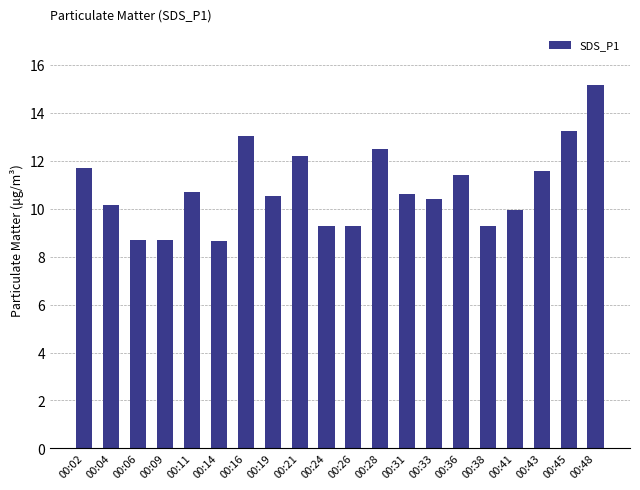

What is the smallest value displayed?

8.7